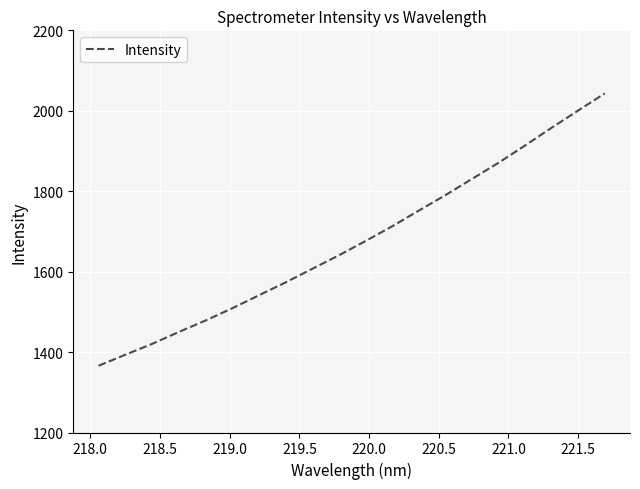

What is the difference between the maximum and minimum values?

677.0